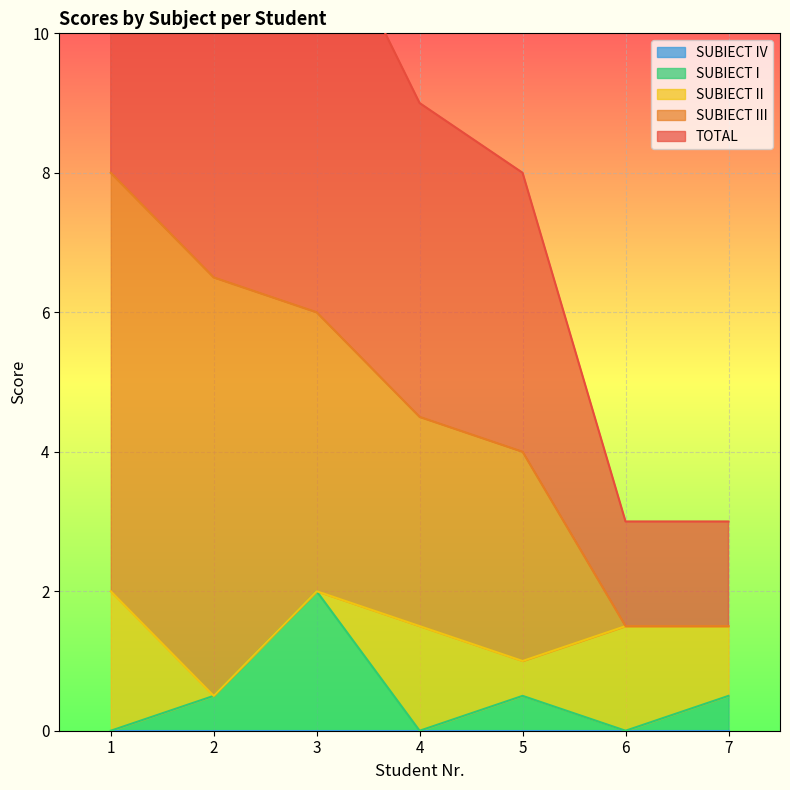

Which series has the widest spread of values?

TOTAL